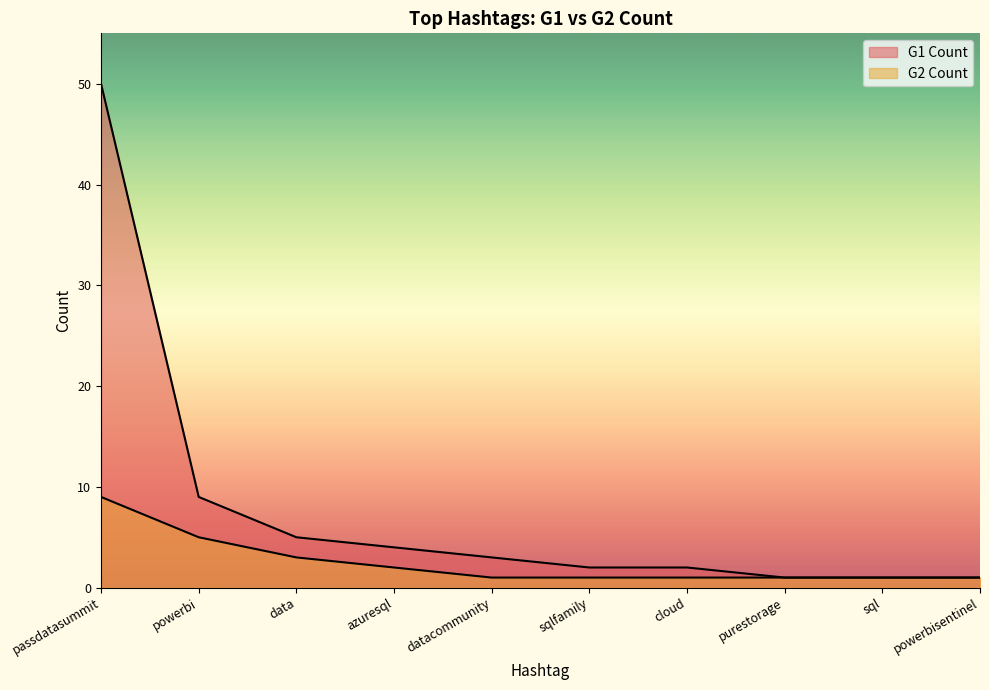

True or false: G2 Count has a value of 1 at cloud.

False